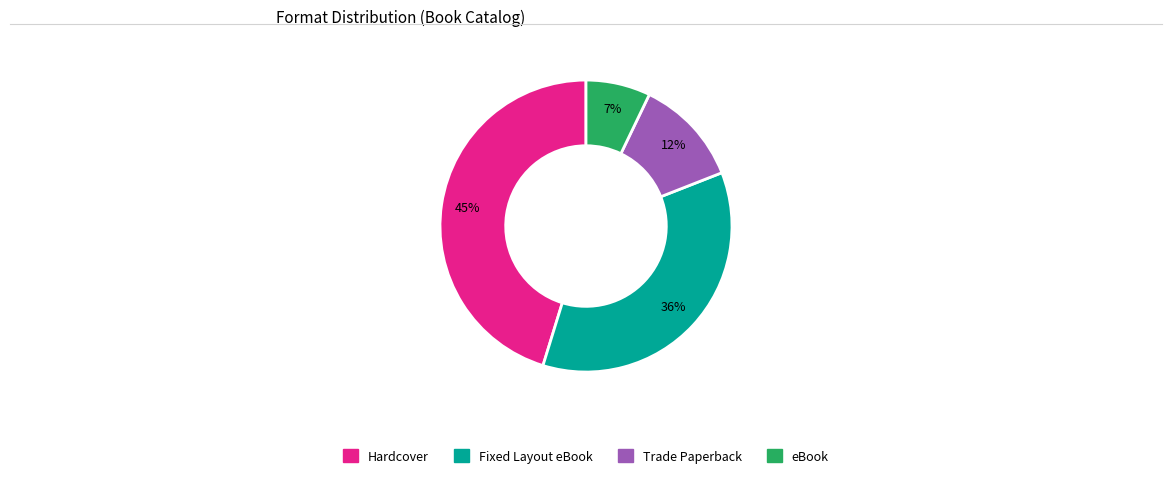

Do Hardcover and Trade Paperback together represent more than half of the pie?

Yes